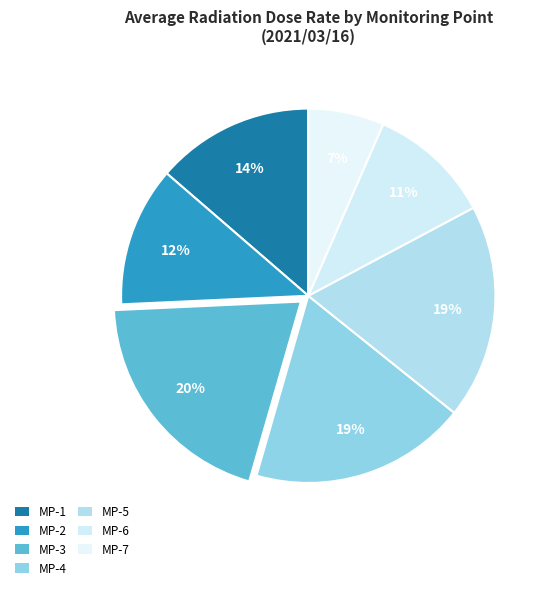

What is the smallest slice in the pie chart?

MP-7